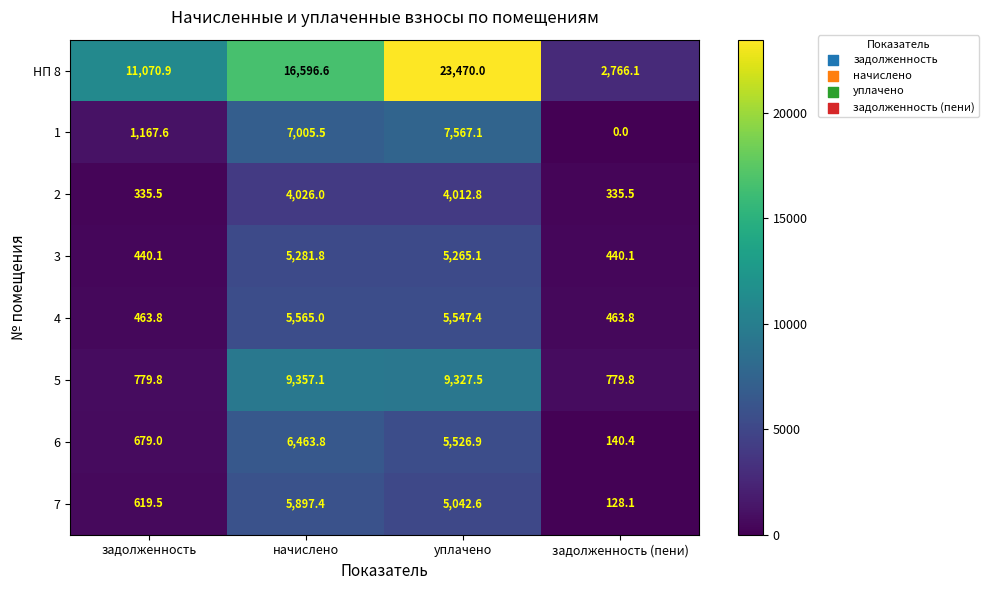

How many categories are shown in the chart?

4